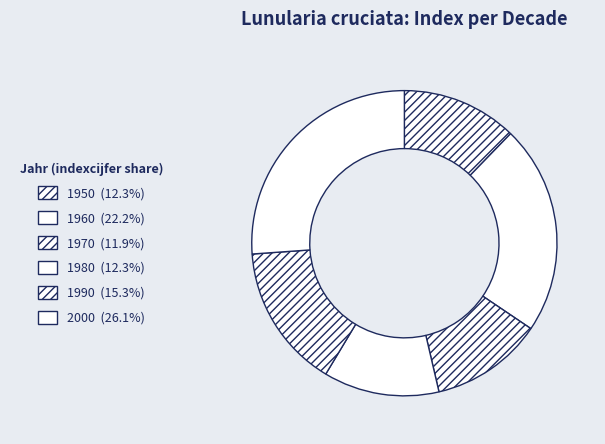

The 2000 slice represents 26% of the pie. True or false?

True